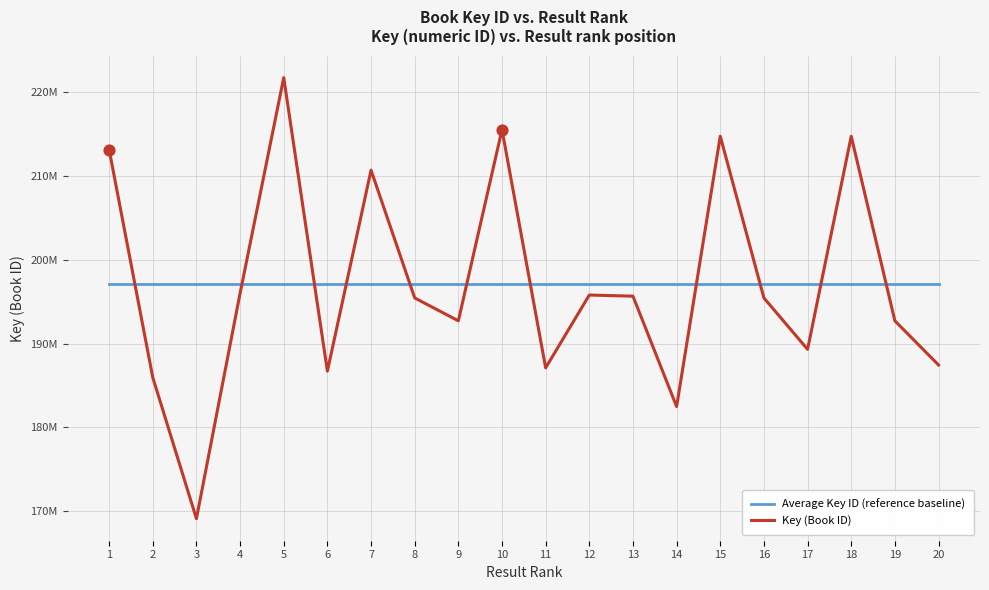

What are all the series names shown in the legend?

Average Key ID (reference baseline), Key (Book ID)